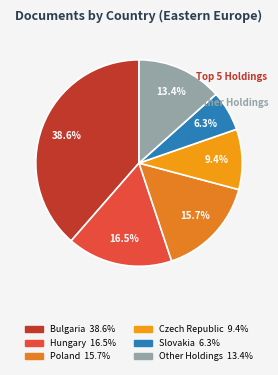

How many segments does this pie chart have?

6